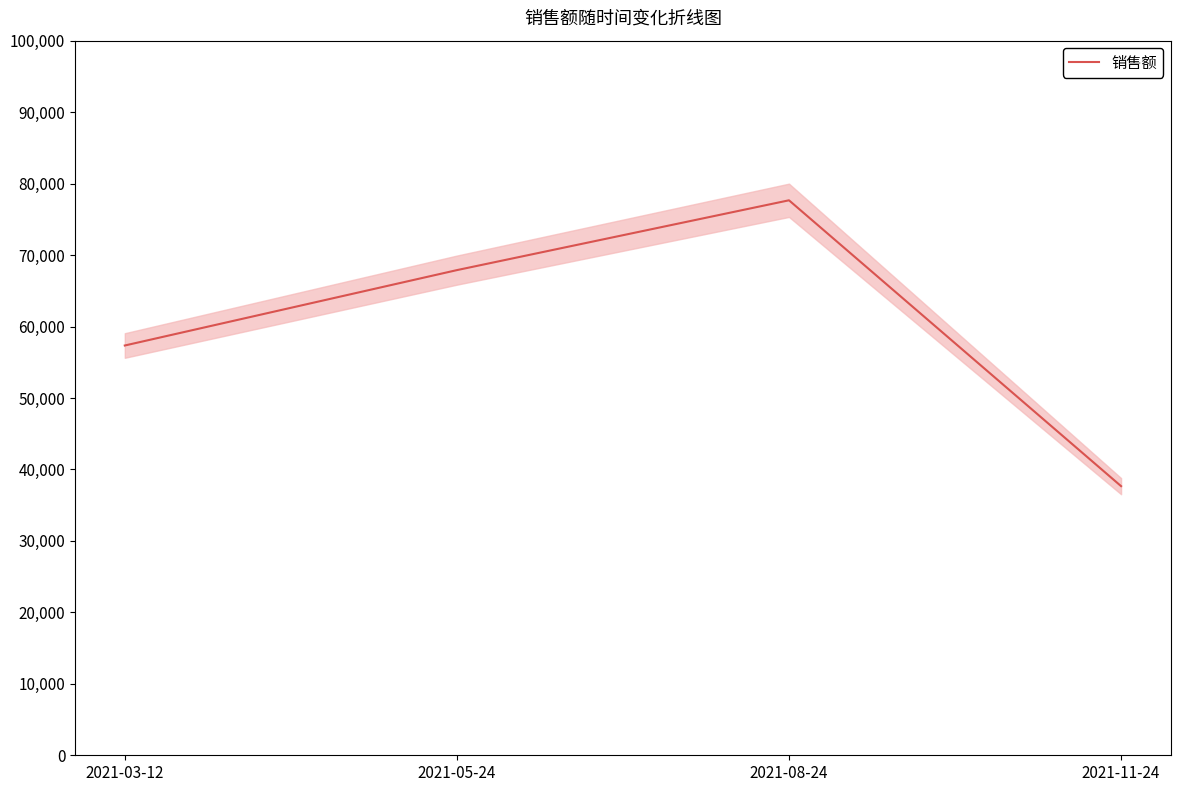

At which category does the chart reach its peak across all series?

2021-08-24